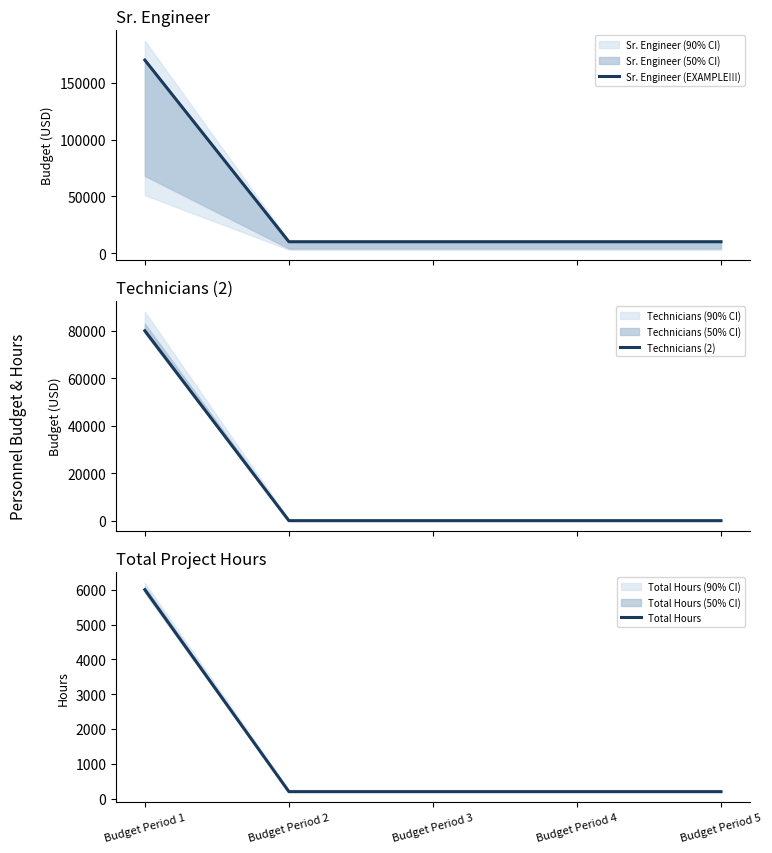

What is the total value across all series at Budget Period 3?

10200